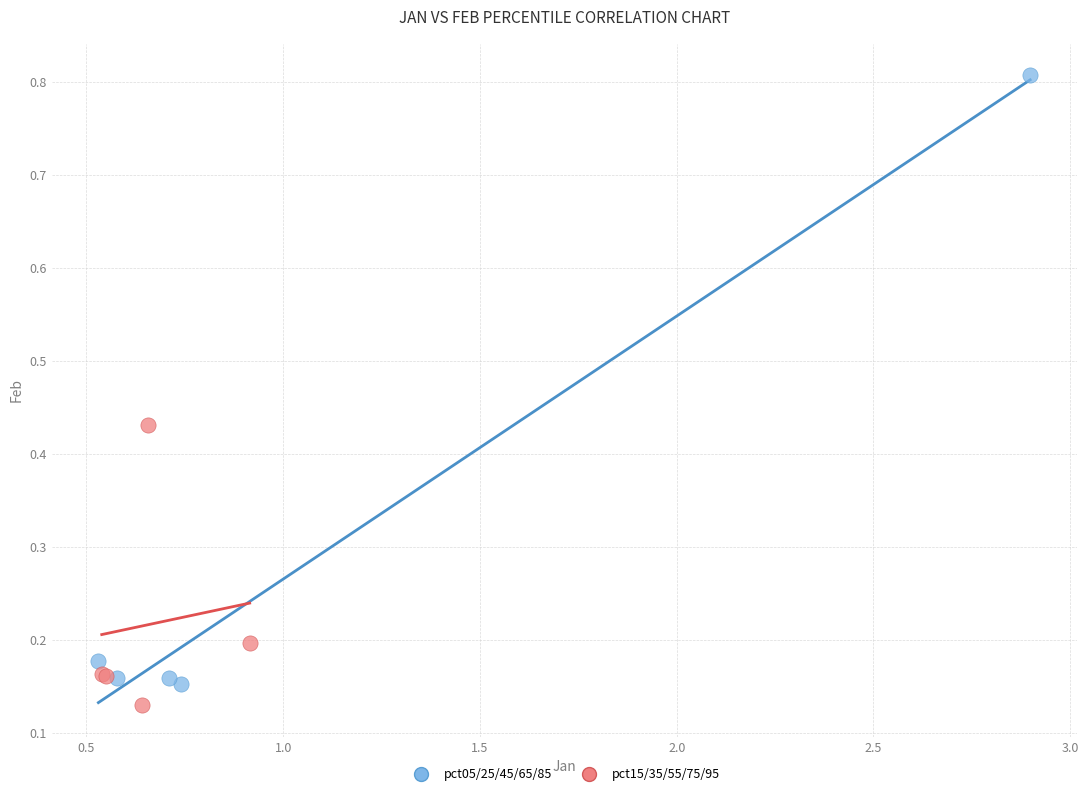

Which series reaches the maximum Y coordinate?

pct05/25/45/65/85